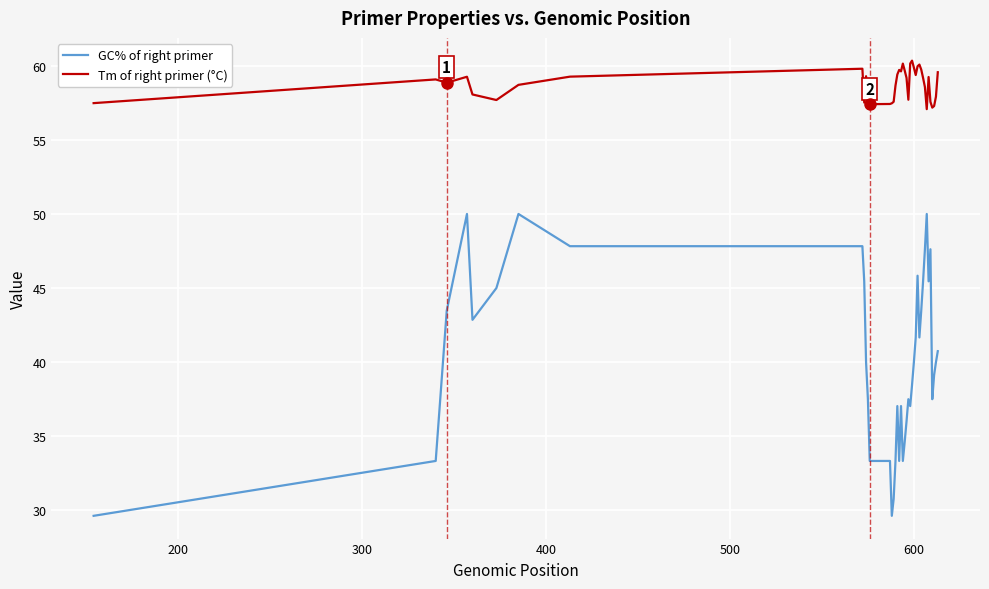

Which series has the largest range (max minus min)?

GC% of right primer